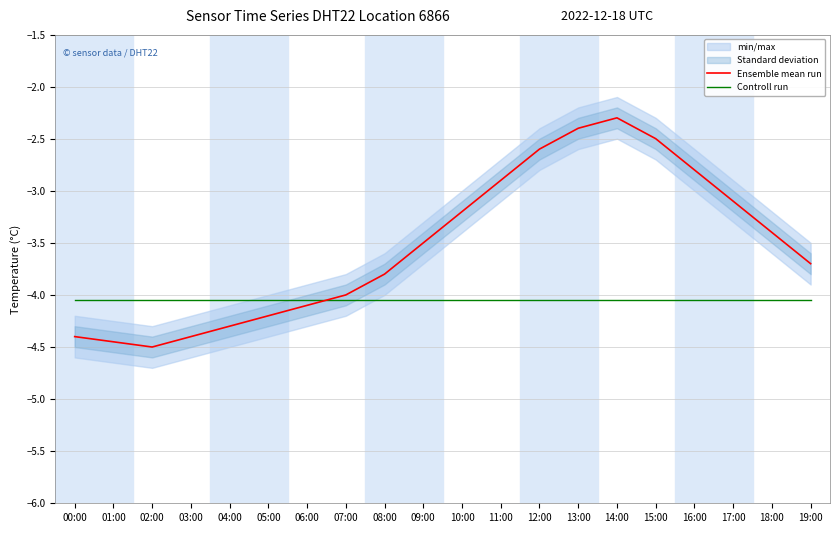

Is this an area chart (filled region under the line)?

No